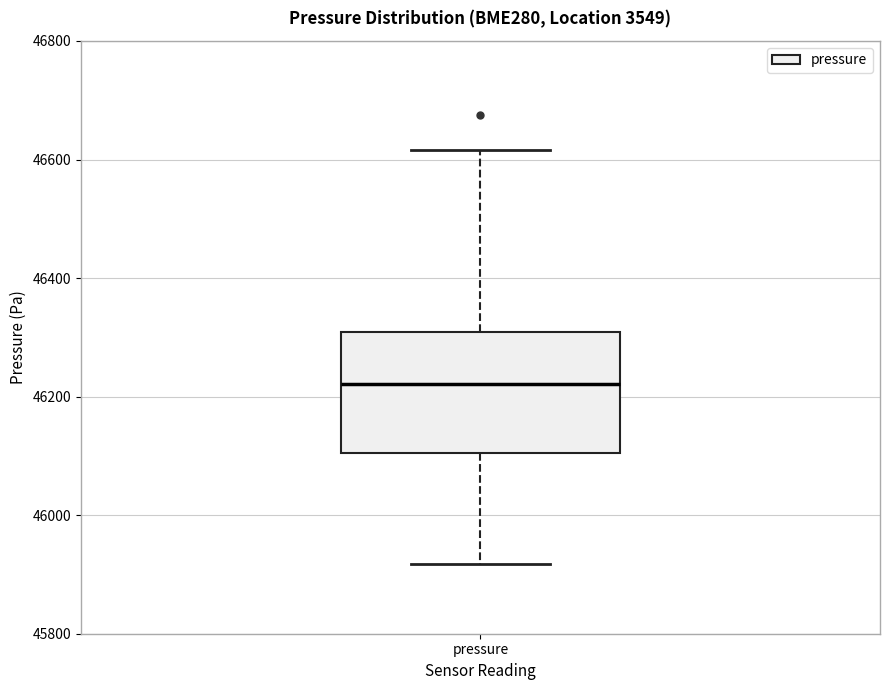

Where does the median line of the box for pressure sit on the y-axis? The values are not printed on the chart, so give them approximately, as read against the axis.

46220